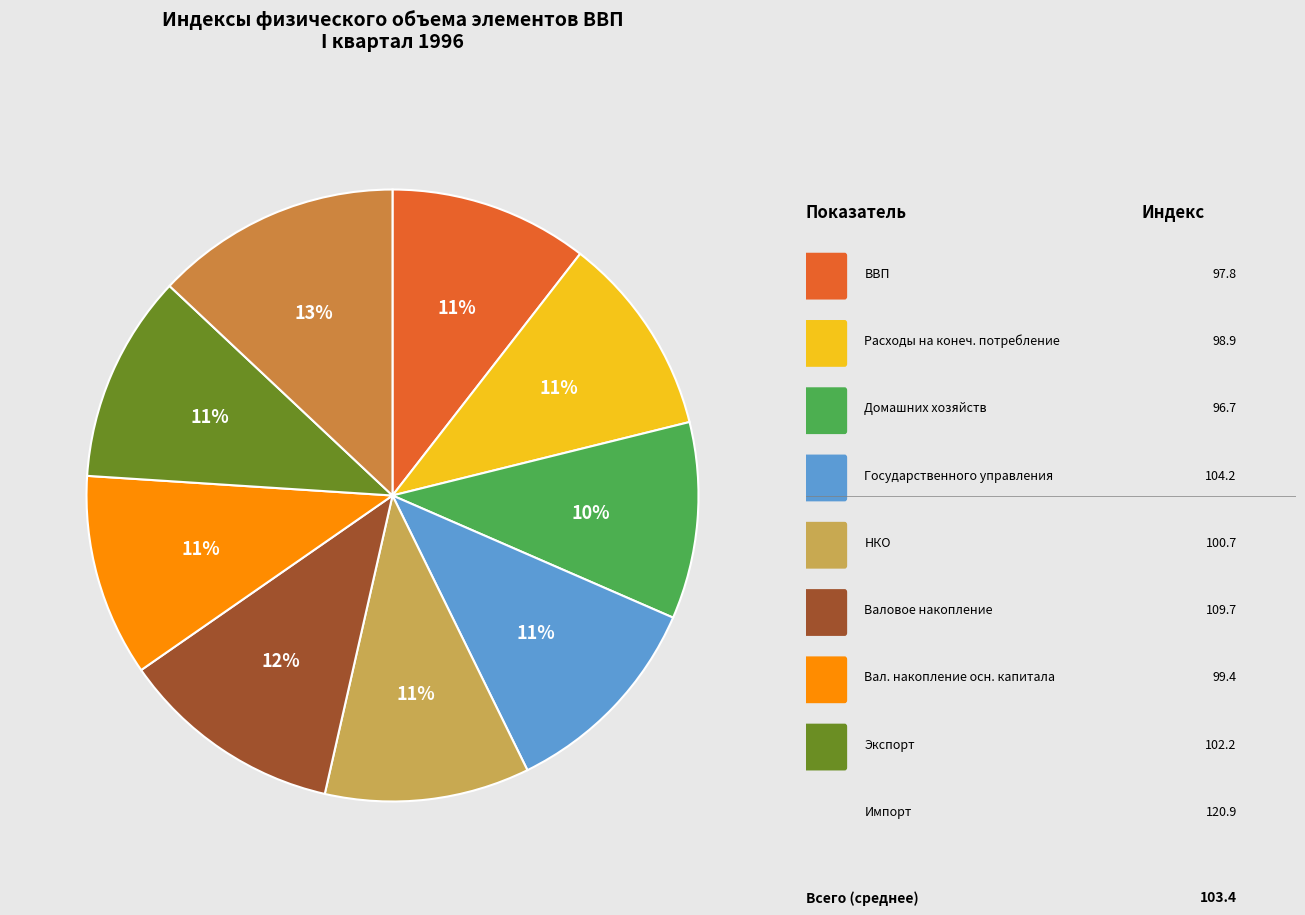

To the nearest percent, what is the average slice percentage?

11%